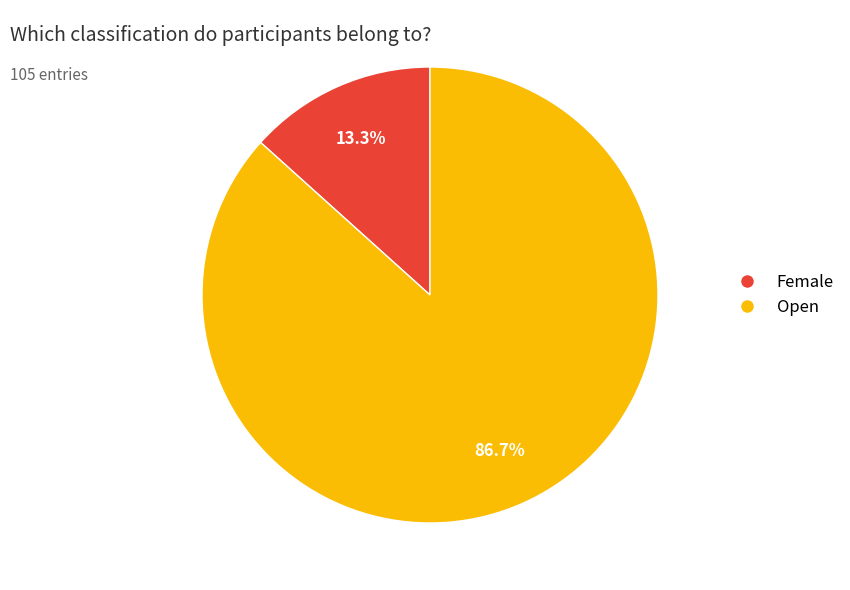

Between Open and Female, which is larger?

Open